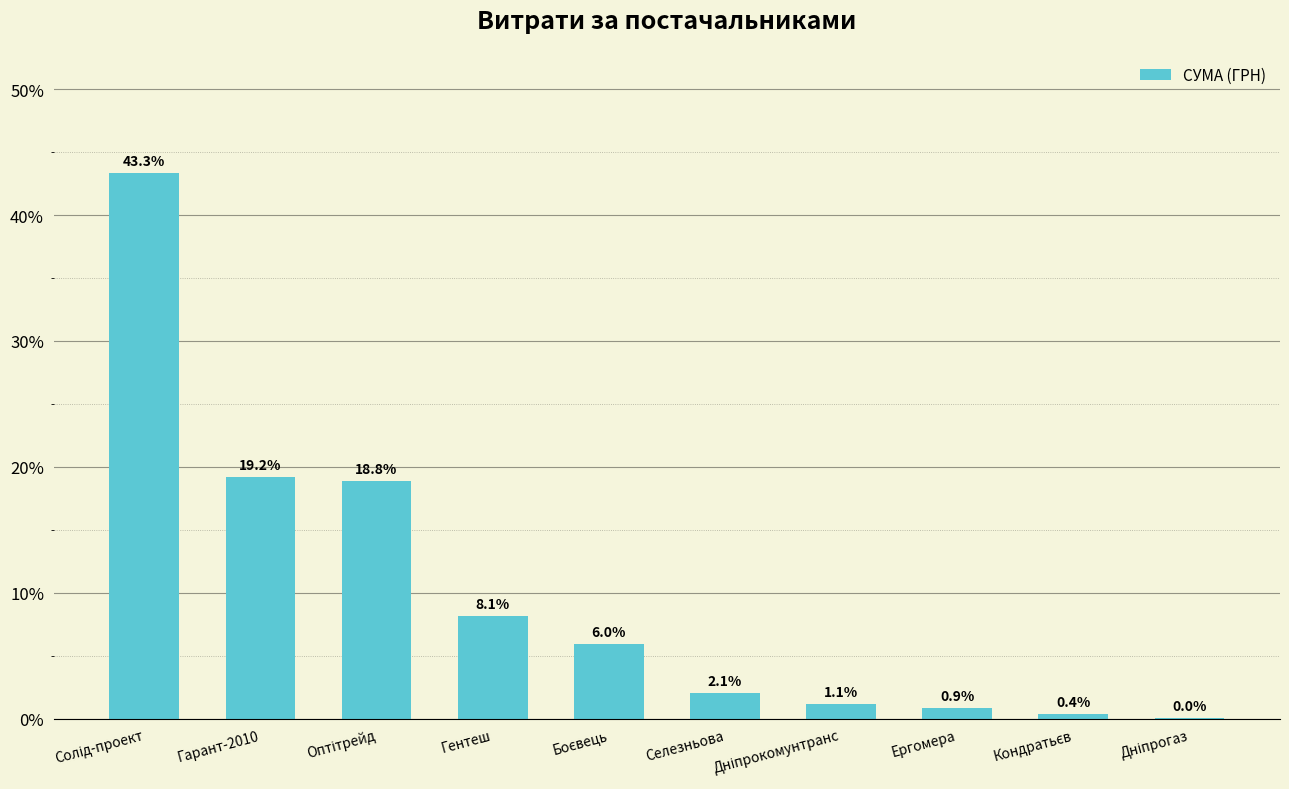

What is the greatest value displayed?

43.3